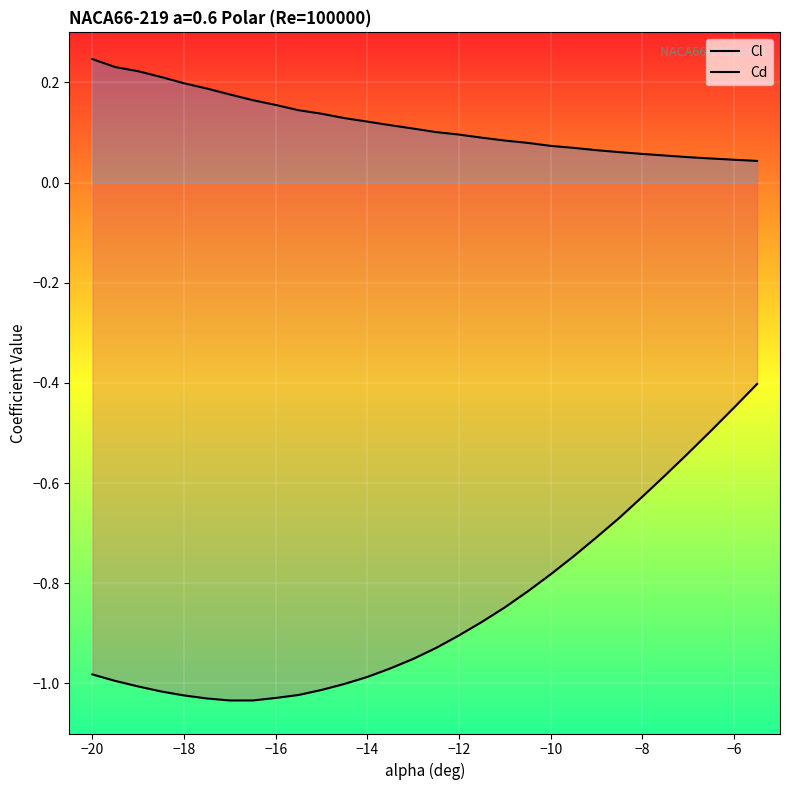

What is the difference between the second highest and second lowest values in the Cd series?

0.2